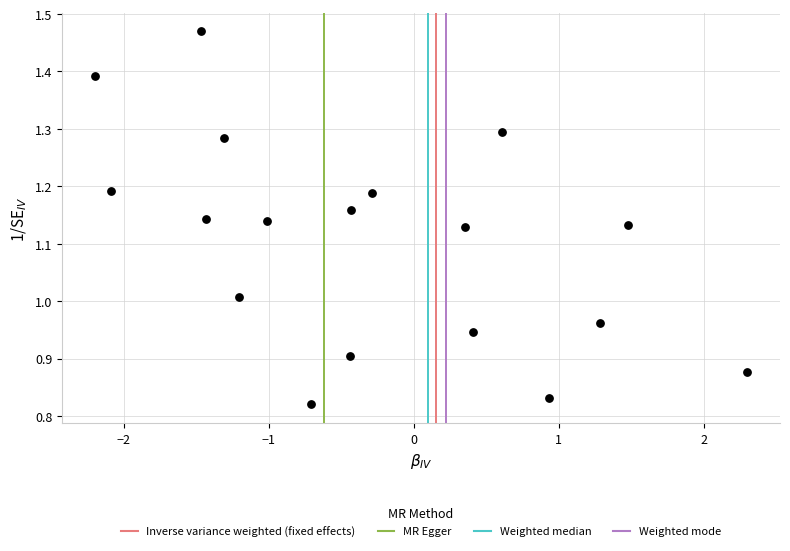

What is the range of X values (max minus min)?

4.5